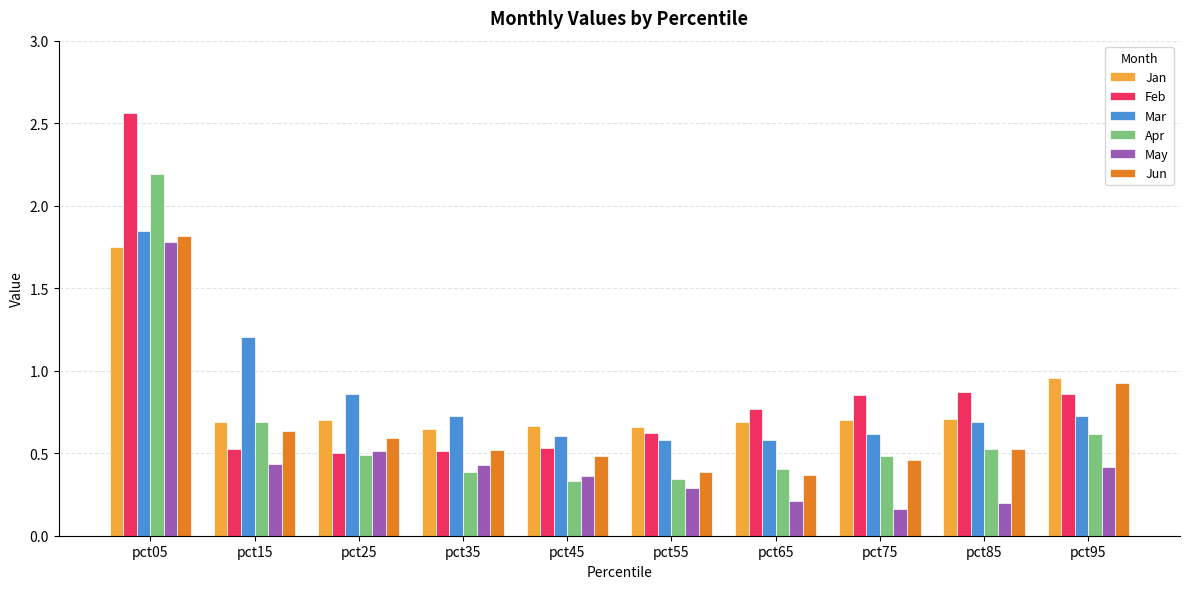

What is the difference between the maximum and minimum values in the Feb series?

2.1